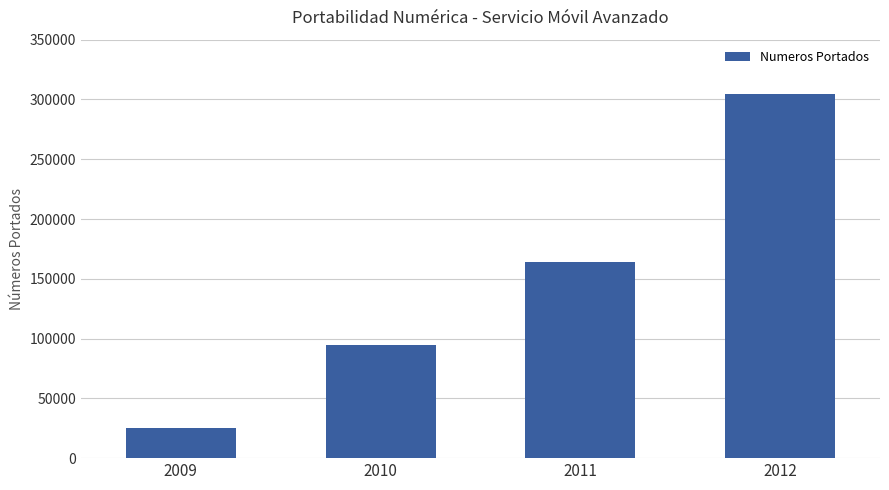

What is the ratio of the value at 2012 to the value at 2010?

3.2